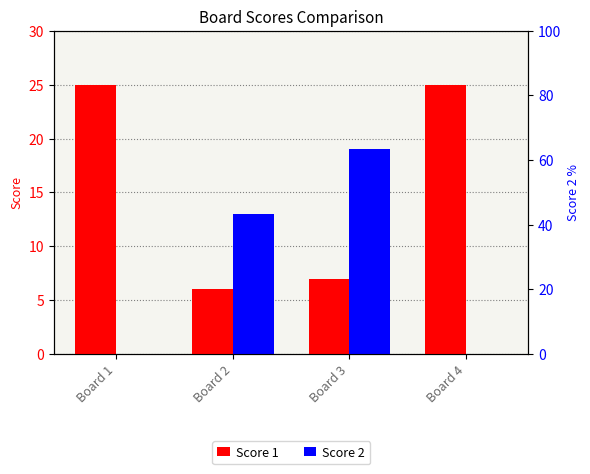

What is the value of the Score 1 bar at the 4th from the left?

25